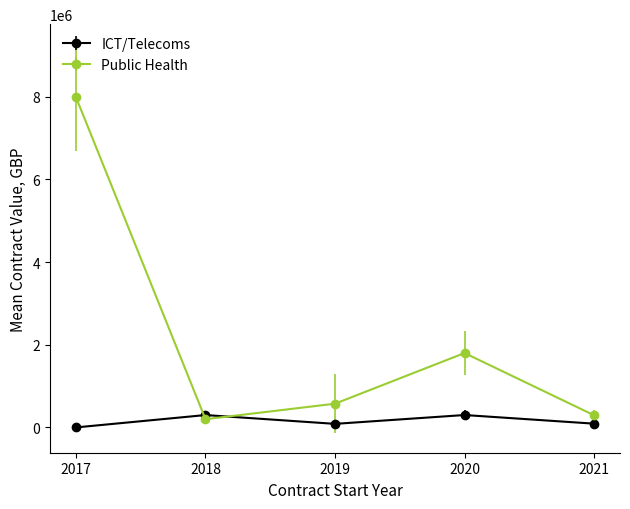

What is the difference between the maximum and second lowest values in the Public Health series?

7699602.0